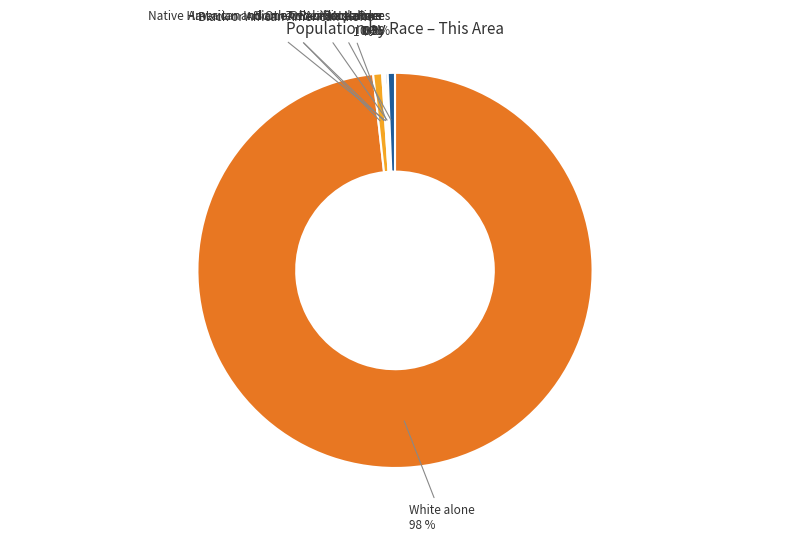

To the nearest percent, what percentage of the pie is White alone?

98%